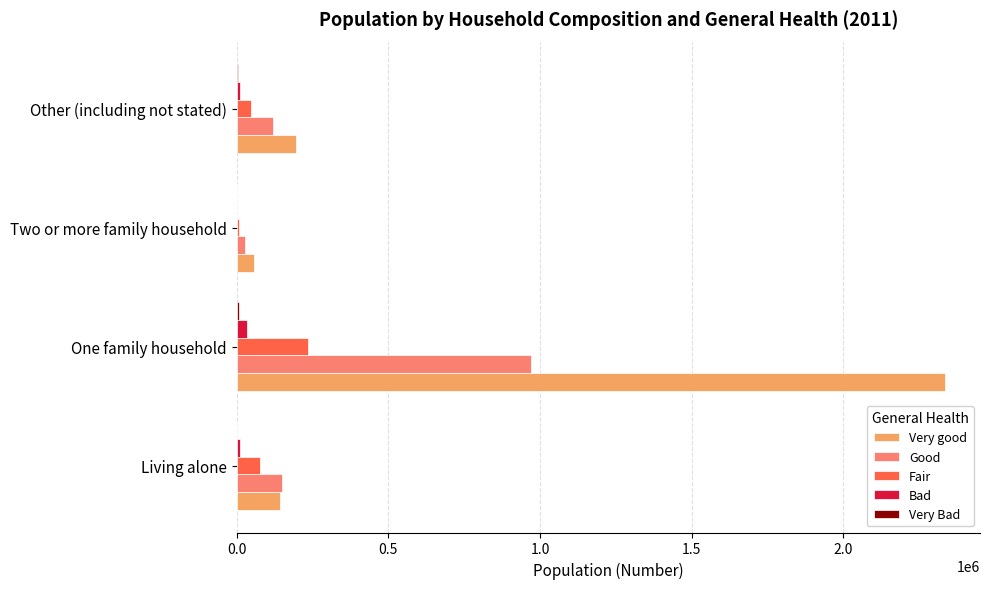

At which category is the sum across all series the highest?

One family household